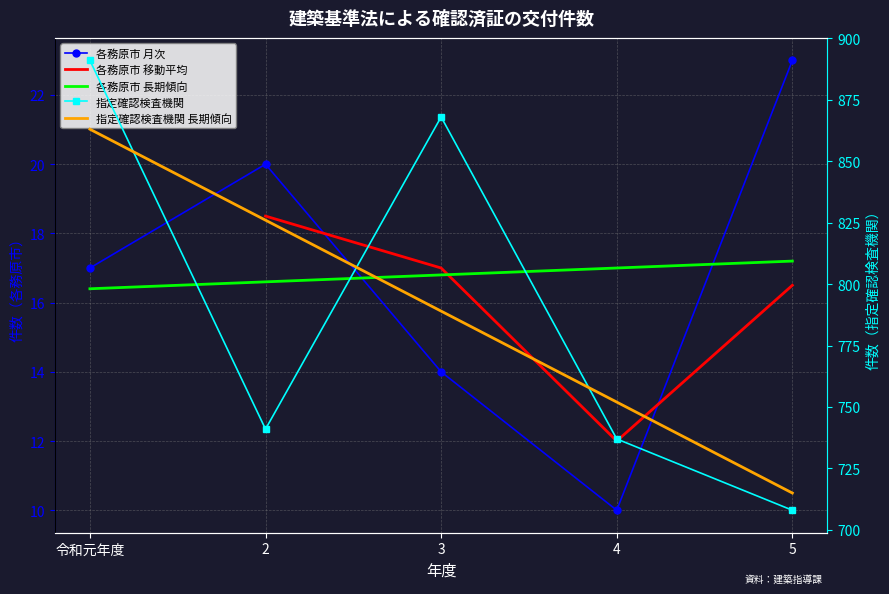

At how many categories does at least one series exceed 702?

5